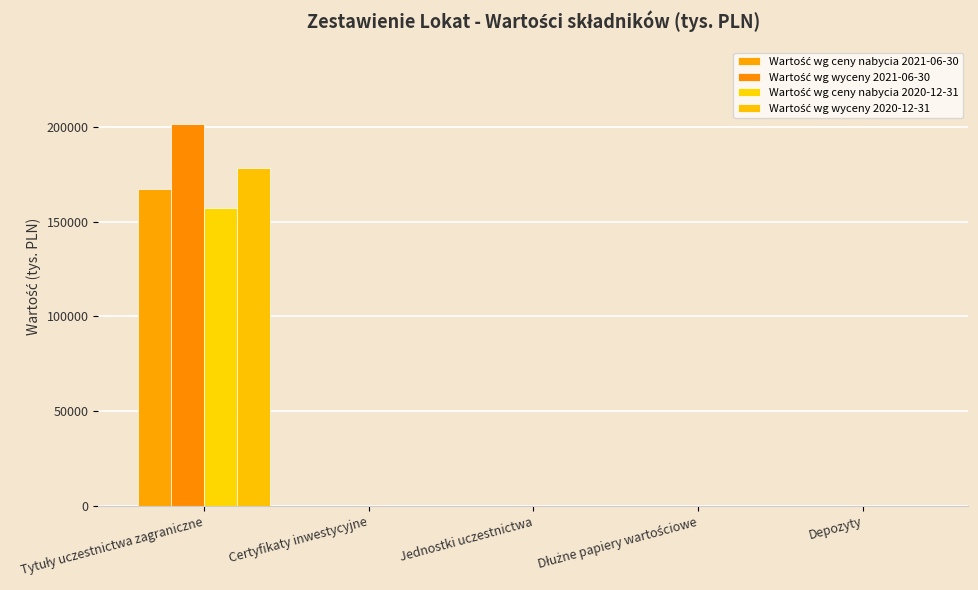

What is the sum of all Wartość wg ceny nabycia 2020-12-31 values?

157372